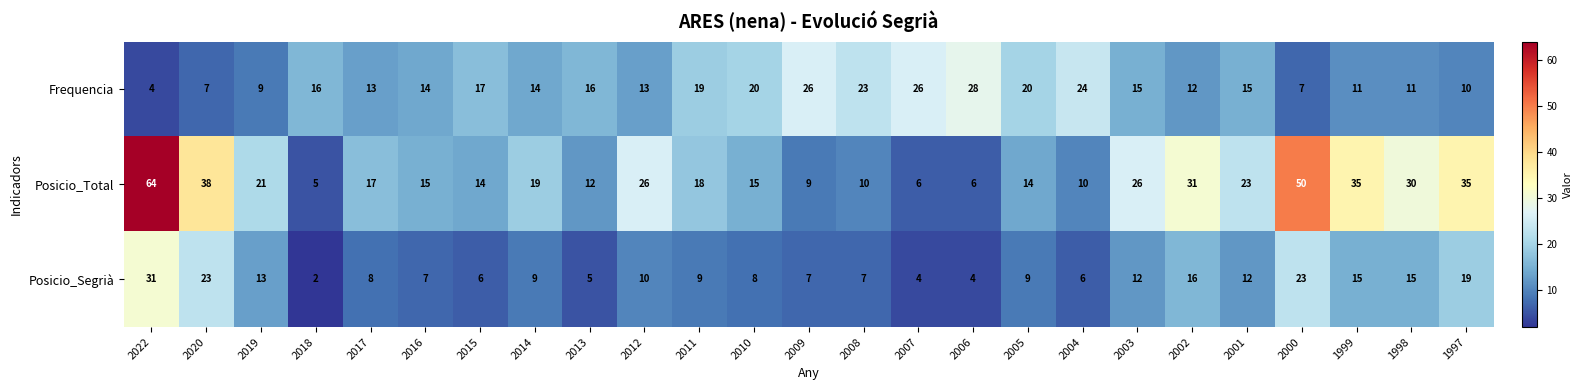

What is the spread (max minus min) of values at 2008?

16